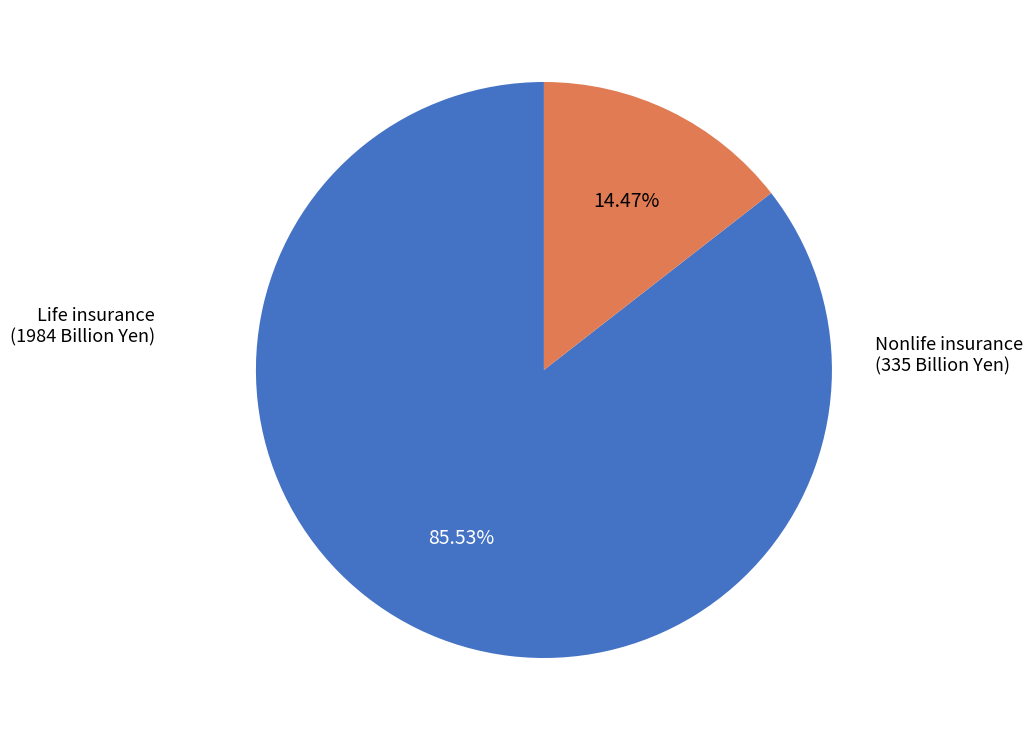

To the nearest percent, what is the average slice percentage?

50%